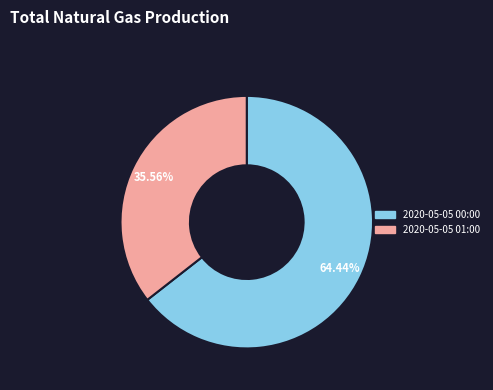

Which category has the biggest portion of the pie?

2020-05-05 00:00